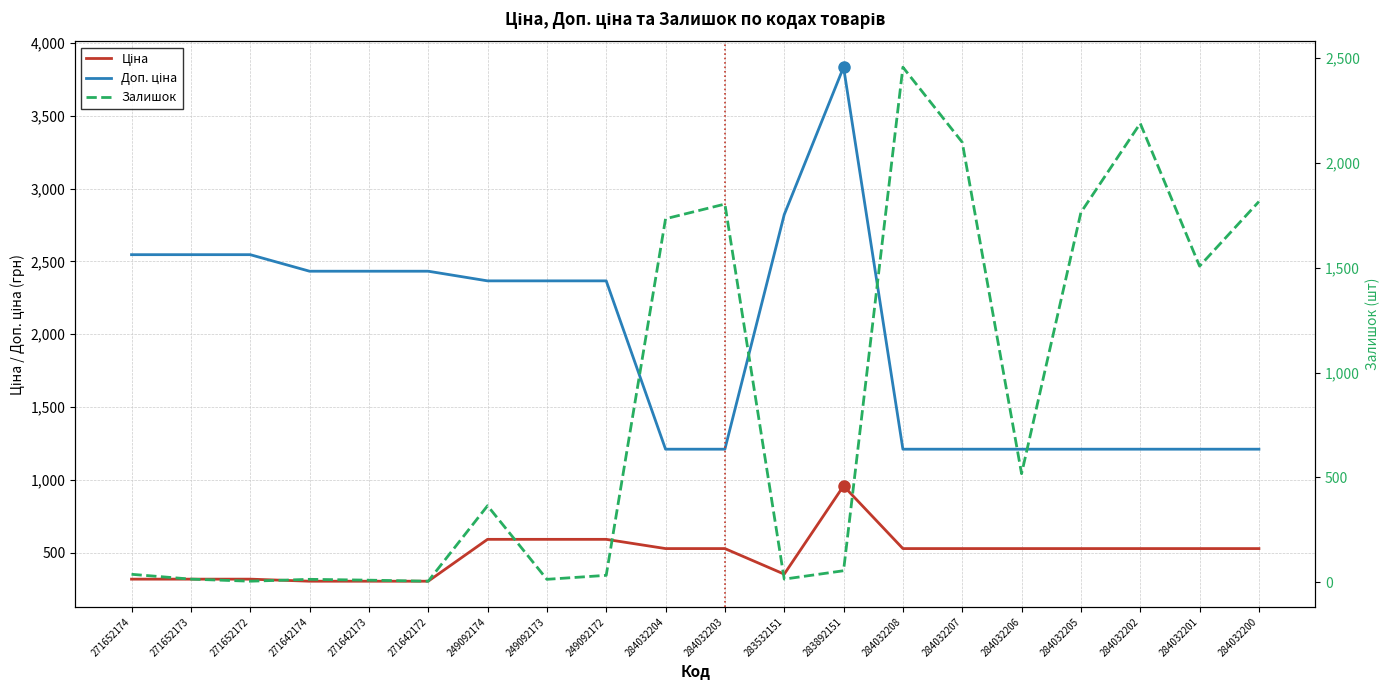

Which series ends up on top after the final intersection of Залишок and Доп. ціна?

Залишок